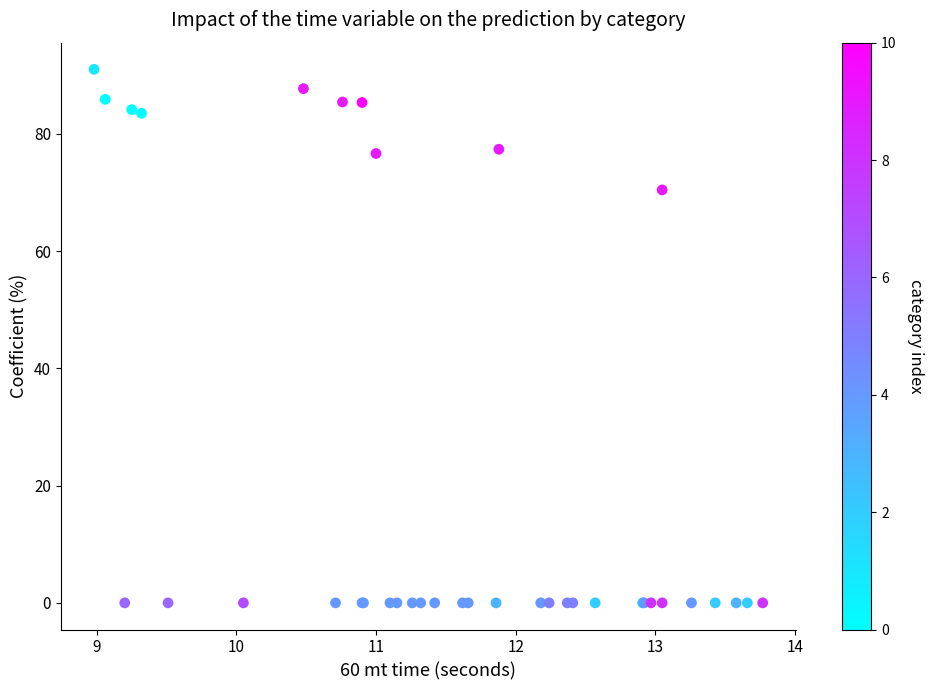

What Y value in the scatter plot is closest to 45?

70.4